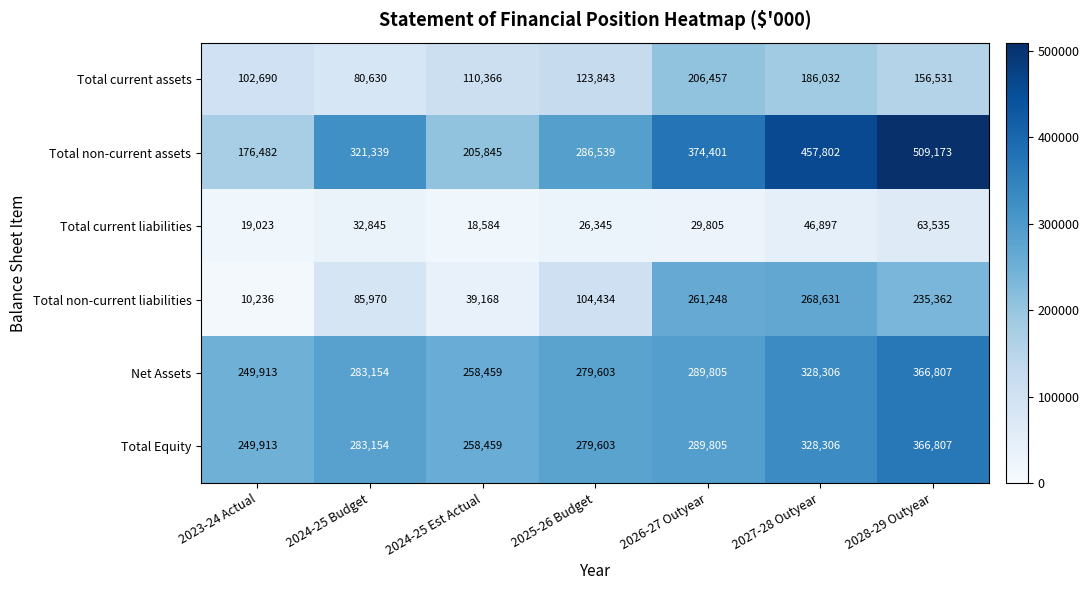

What is the difference between the second highest and minimum values in the Total current liabilities series?

28313